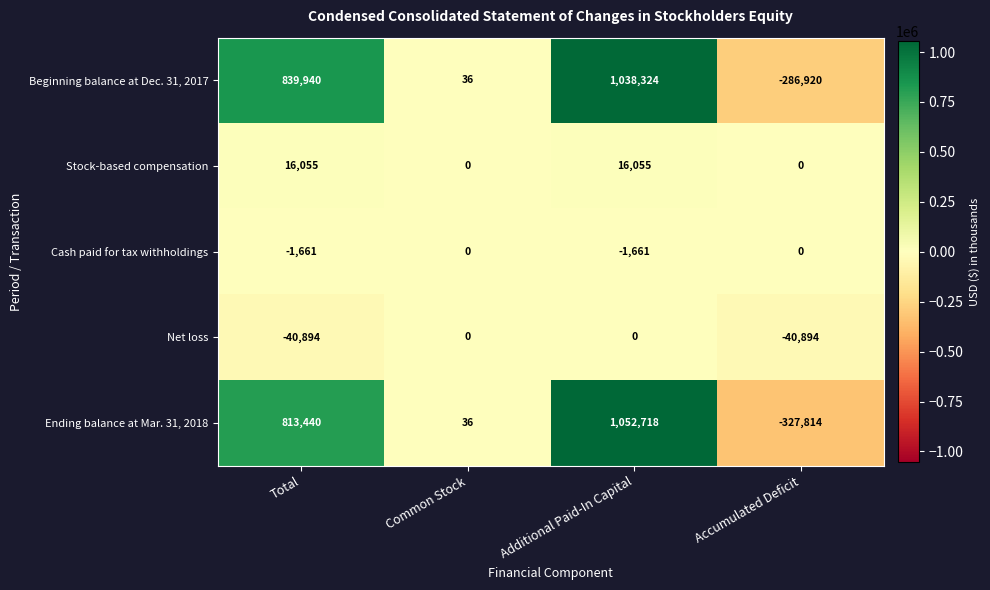

Reading left to right, what are all the values shown in this chart?

Beginning balance at Dec. 31, 2017: 839940	36	1038324	-286920
Stock-based compensation: 16055	0	16055	0
Cash paid for tax withholdings: -1661	0	-1661	0
Net loss: -40894	0	0	-40894
Ending balance at Mar. 31, 2018: 813440	36	1052718	-327814